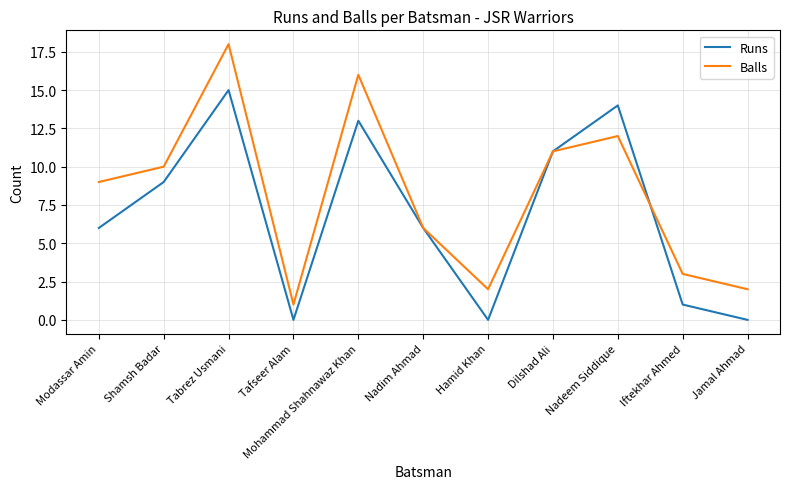

Does the chart display data point markers on the line(s)?

No